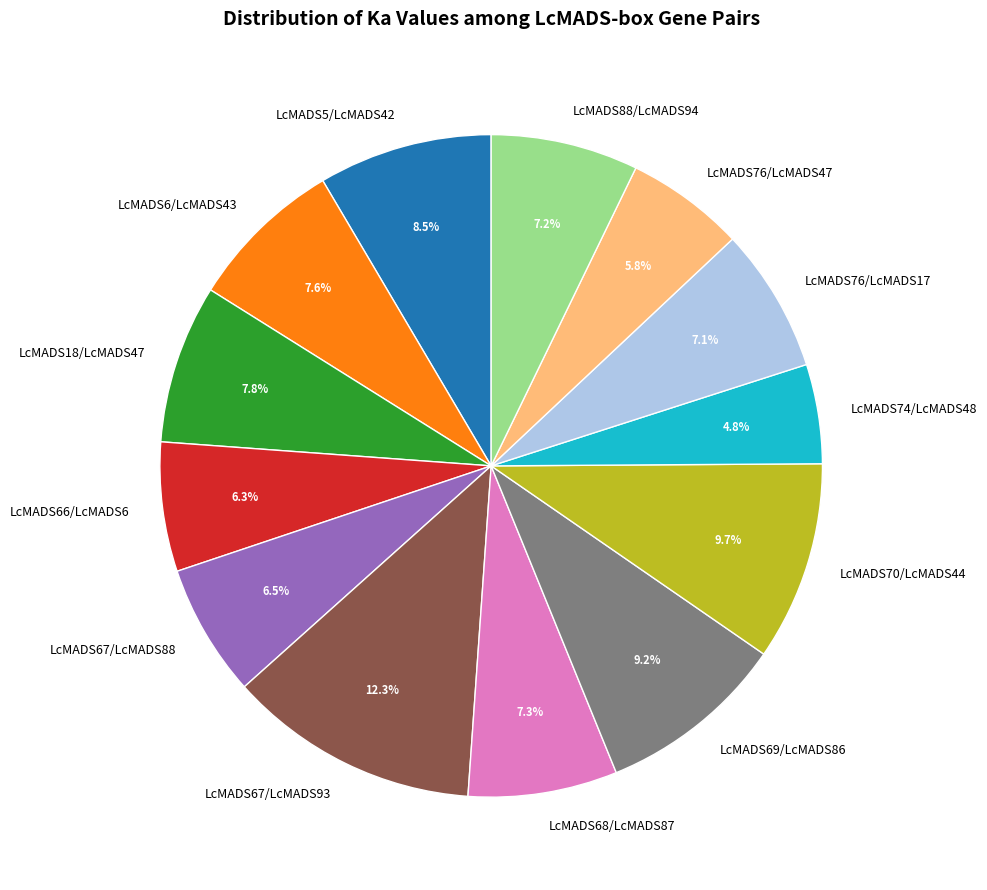

The LcMADS76/LcMADS47 slice represents 6% of the pie. True or false?

True